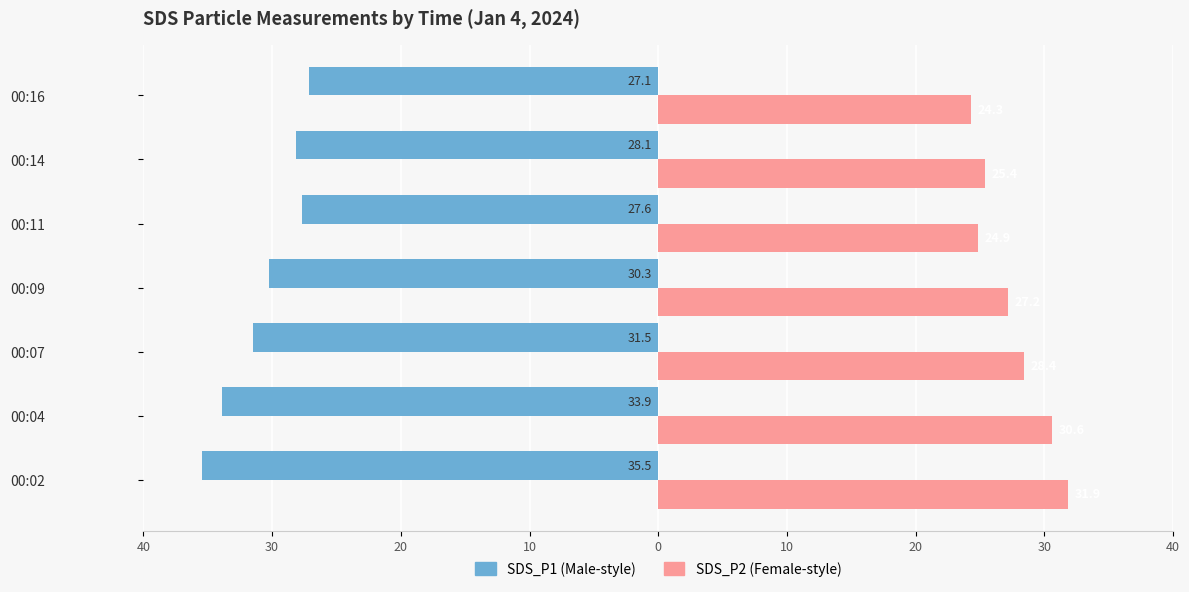

How many bars are there in each group?

2